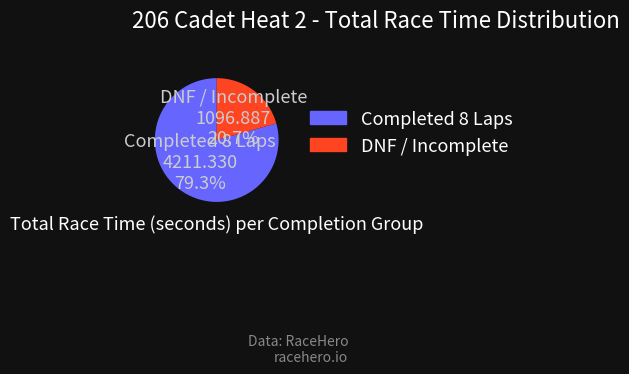

Is the sum of DNF / Incomplete and Completed 8 Laps greater than half?

Yes